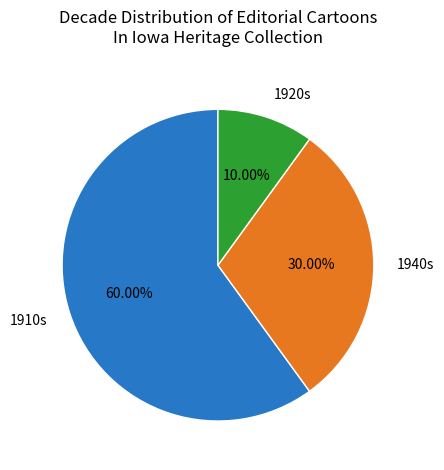

Does 1940s represent more than half of the total?

No